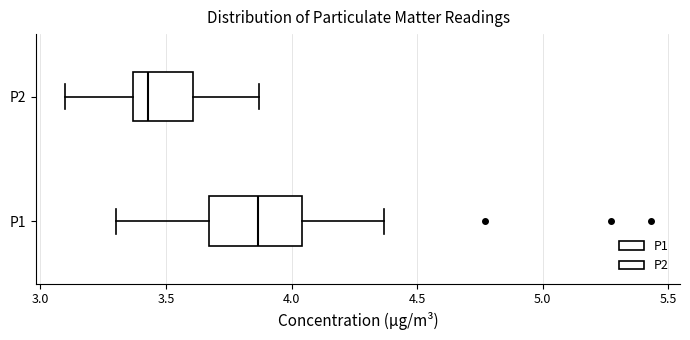

Which box is the widest, from its left edge to its right edge?

P1